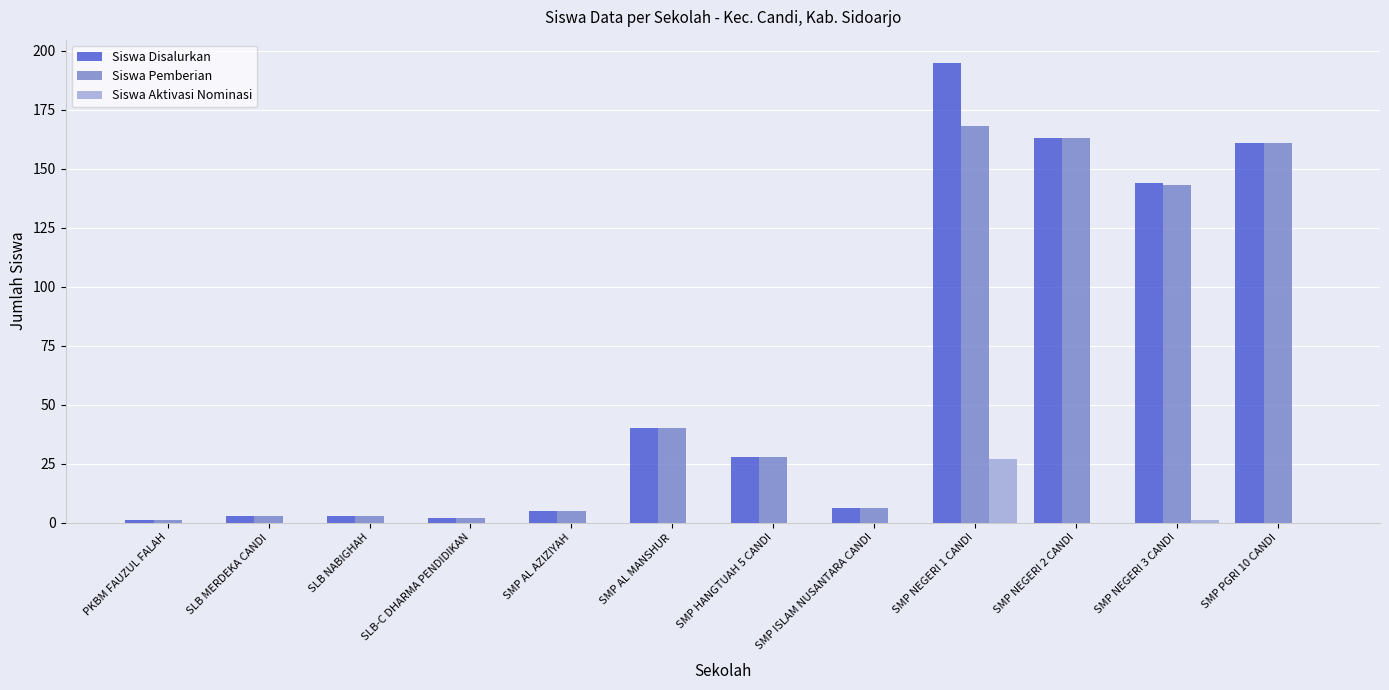

At which label is Siswa Pemberian closest to 84?

SMP AL MANSHUR